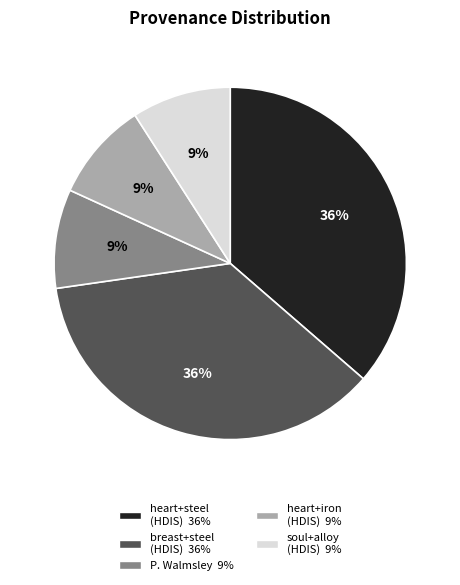

Is there a majority slice in this chart?

No